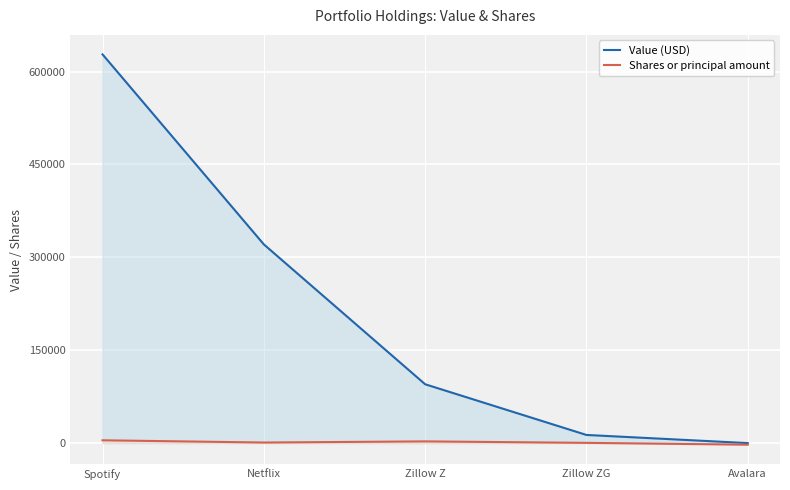

How many positive values does the Value (USD) series have?

4